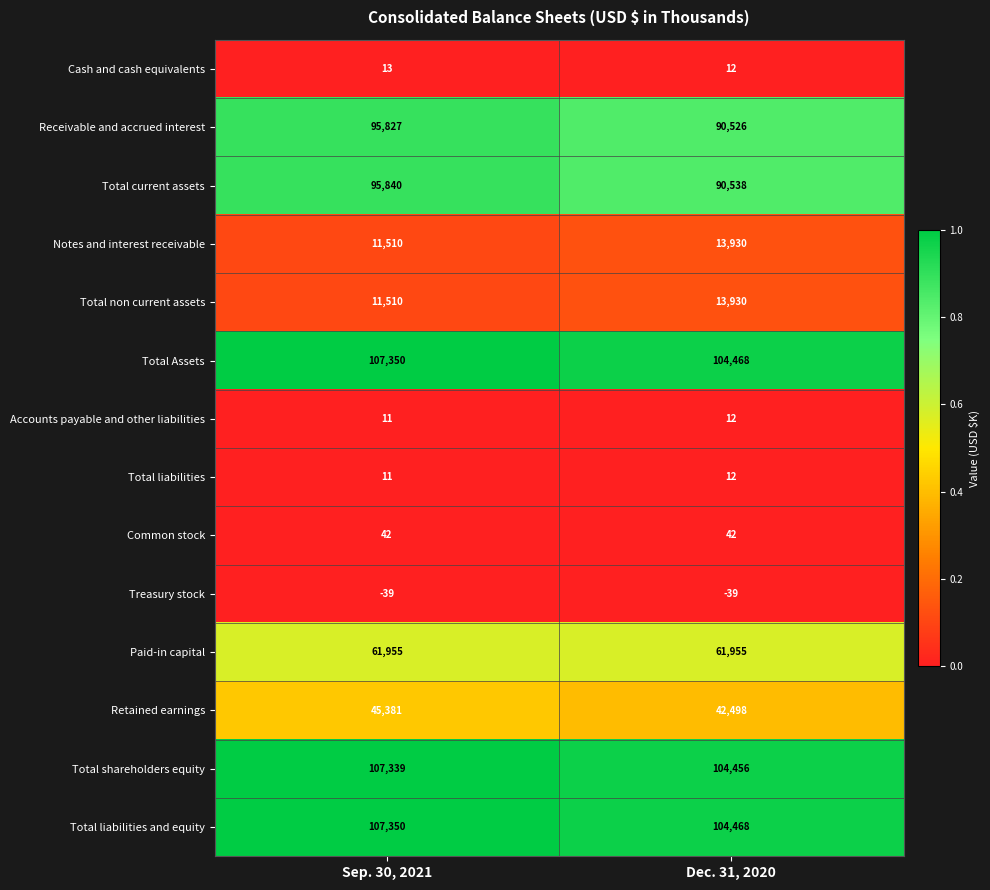

Is it true that Total liabilities equals 12 at Dec. 31, 2020?

True